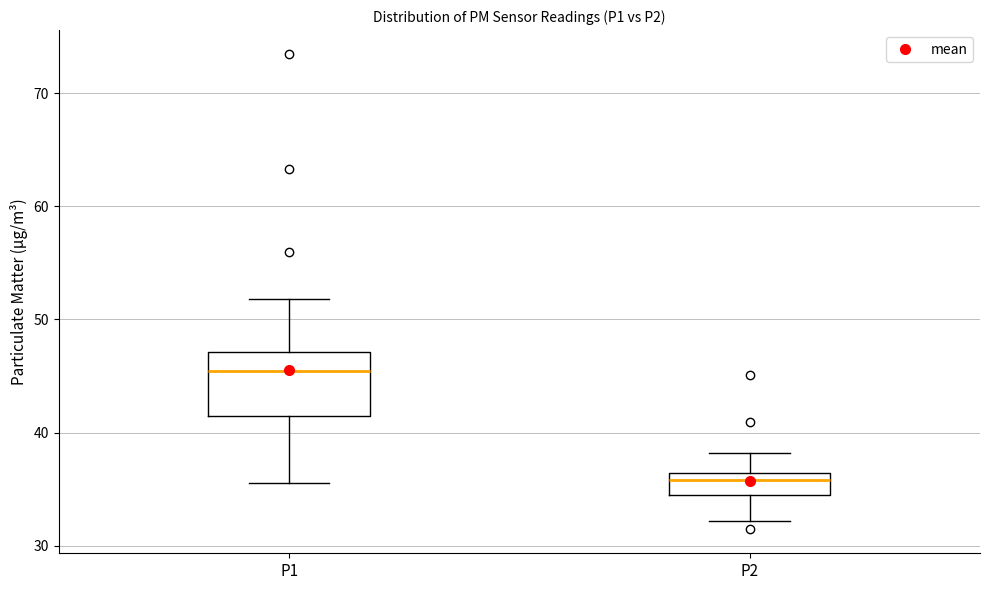

Where does the lower whisker of the box for P1 end on the y-axis? The values are not printed on the chart, so give them approximately, as read against the axis.

36